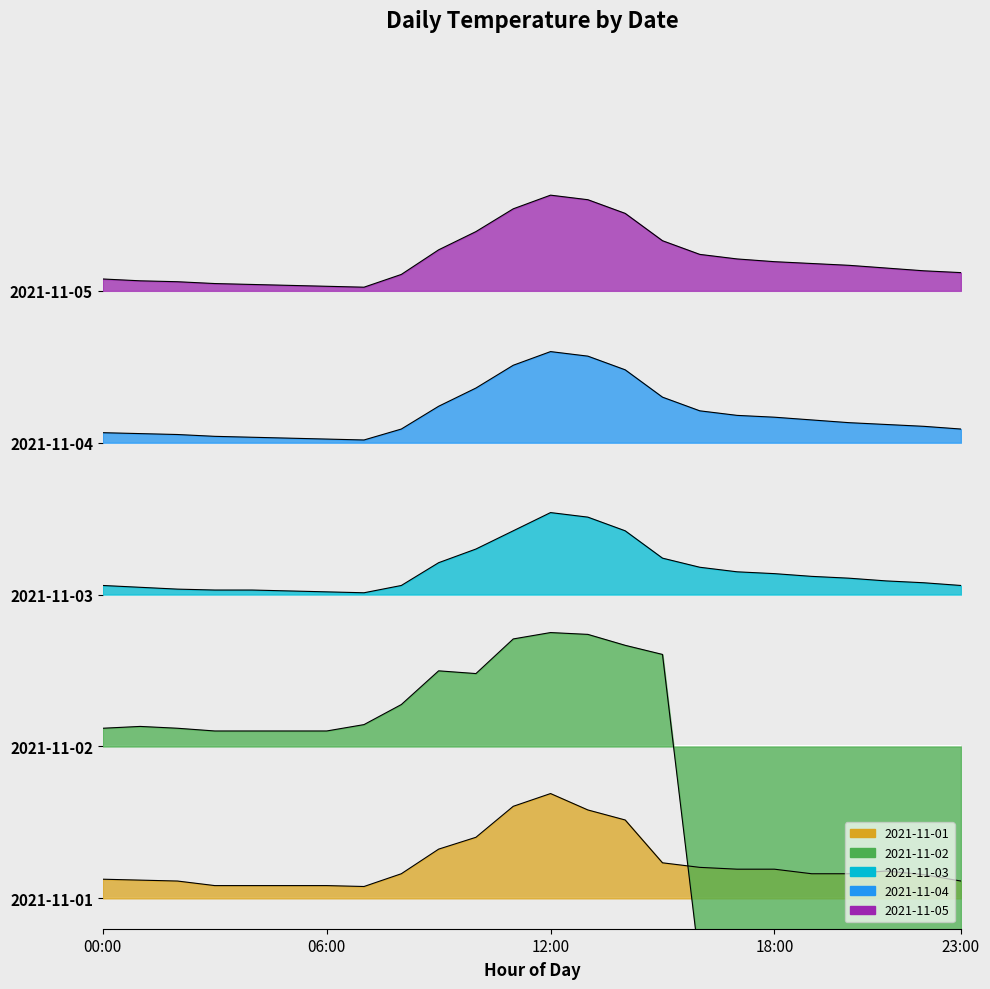

What is the difference between the second highest and second lowest values in the 2021-11-01 series?

2.6